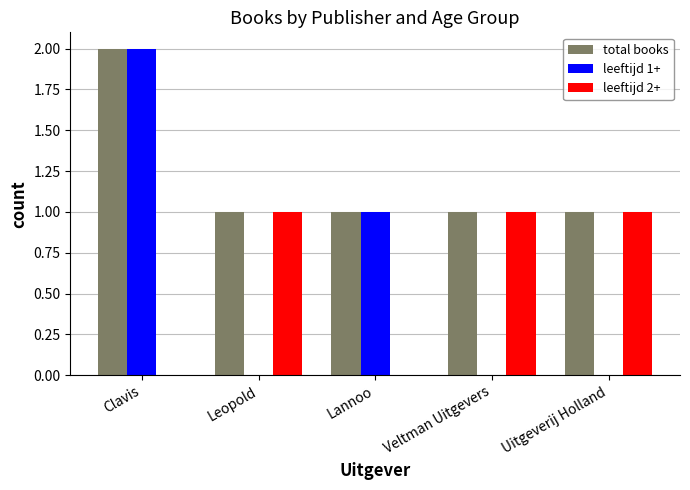

What is the average value of the leeftijd 2+ series?

1